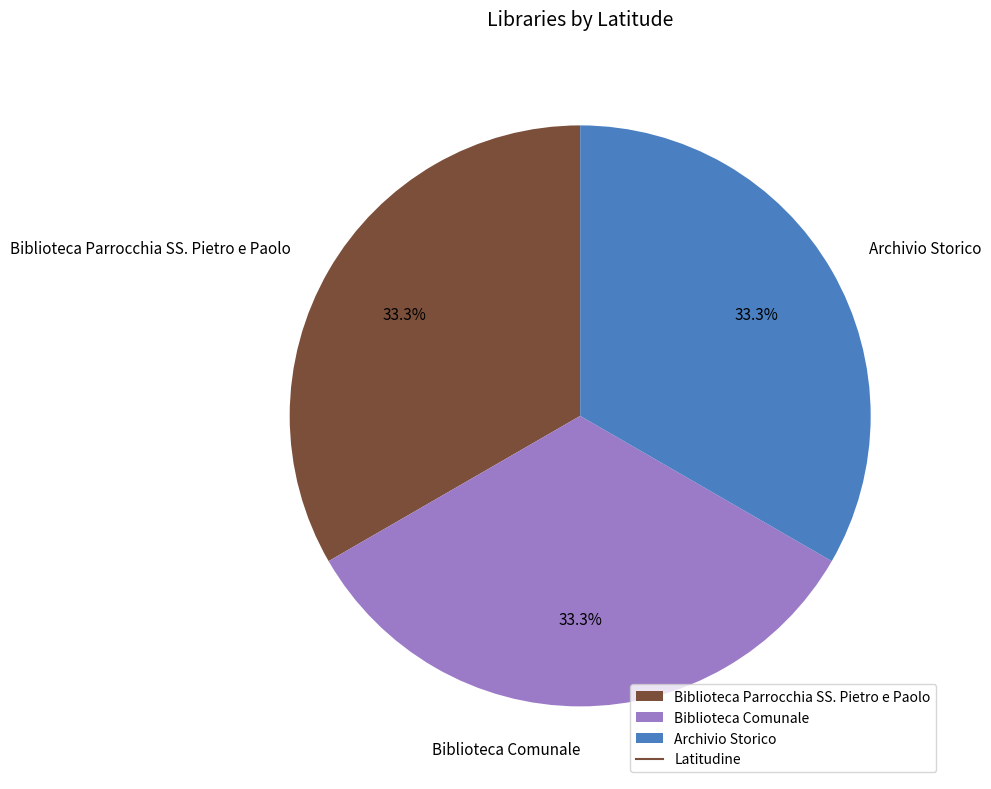

What is the ratio of the value at Biblioteca Parrocchia SS. Pietro e Paolo to the value at Biblioteca Comunale?

1.0